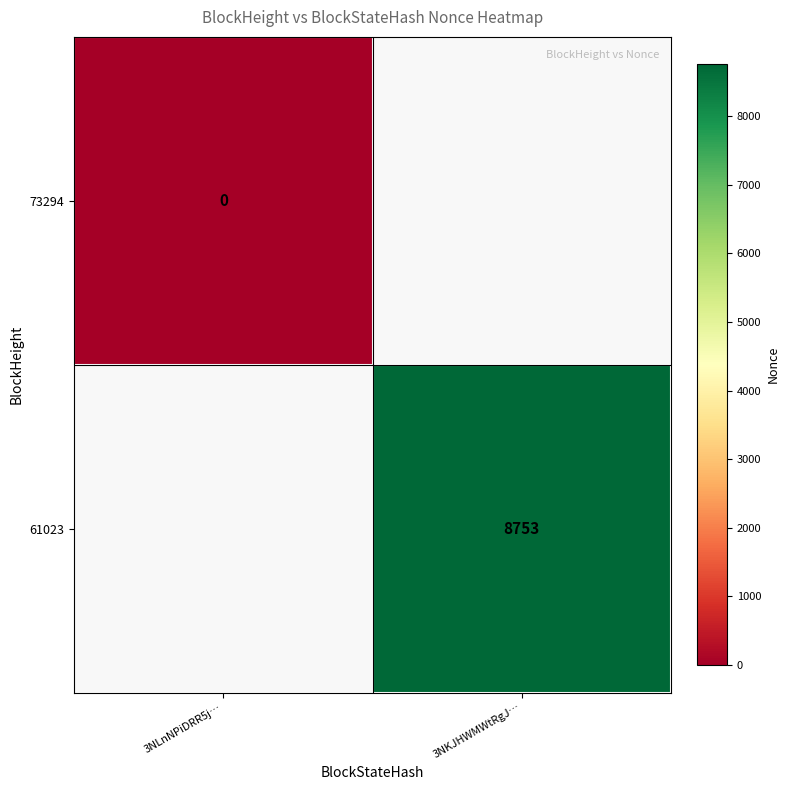

The value of 61023 at 3NKJHWMWtRgJ… is 15281. True or false?

False